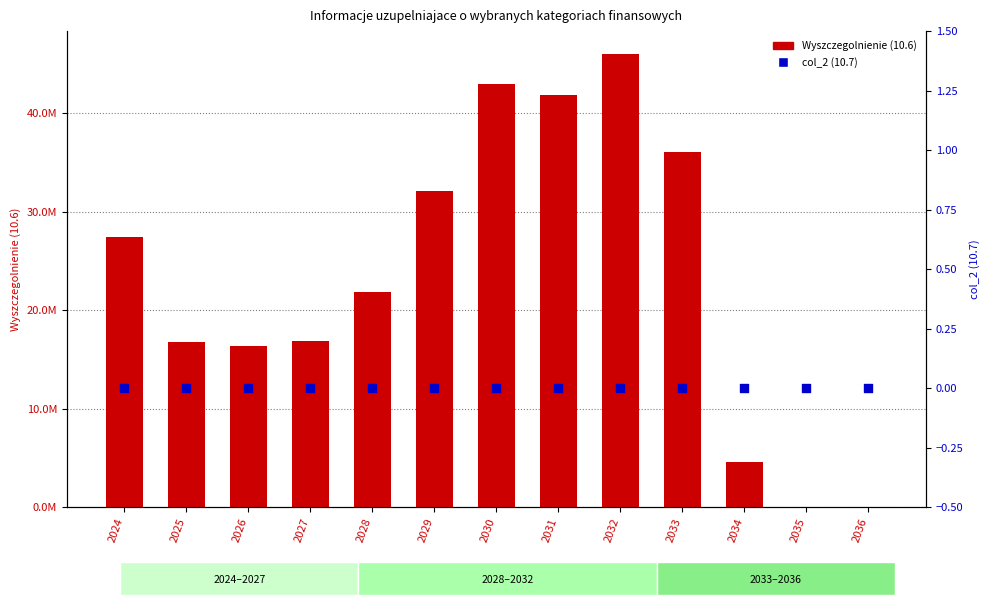

Which series contains the highest Y value?

Wyszczegolnienie (10.6)